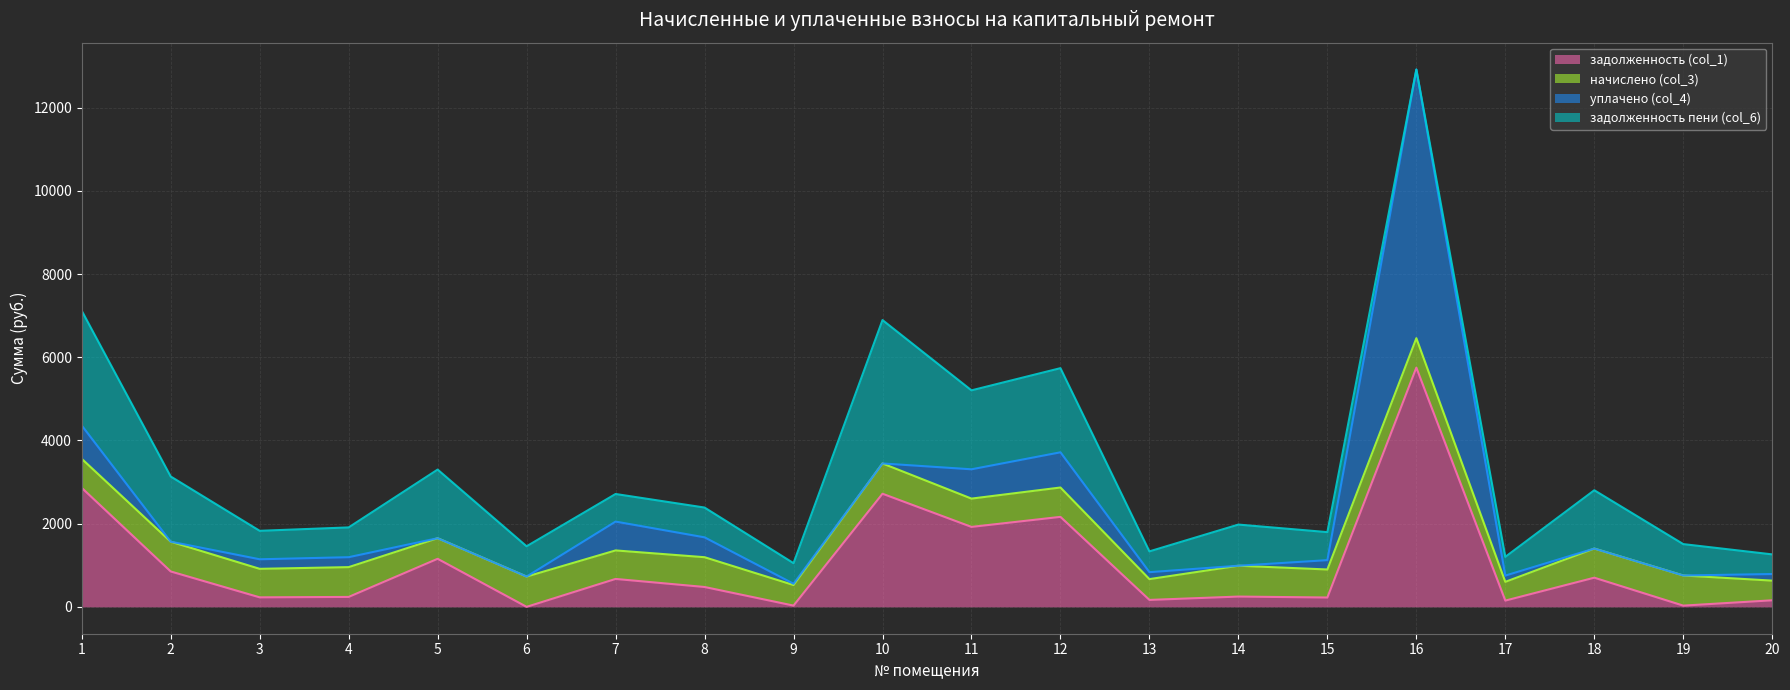

Where is the first local maximum for задолженность пени (col_6)?

5